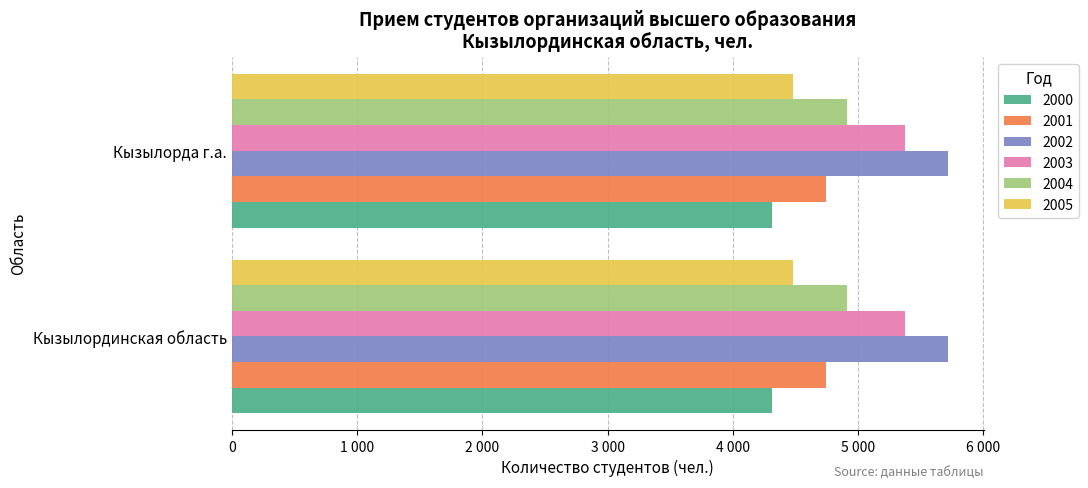

What are all the series names shown in the legend?

2000, 2001, 2002, 2003, 2004, 2005